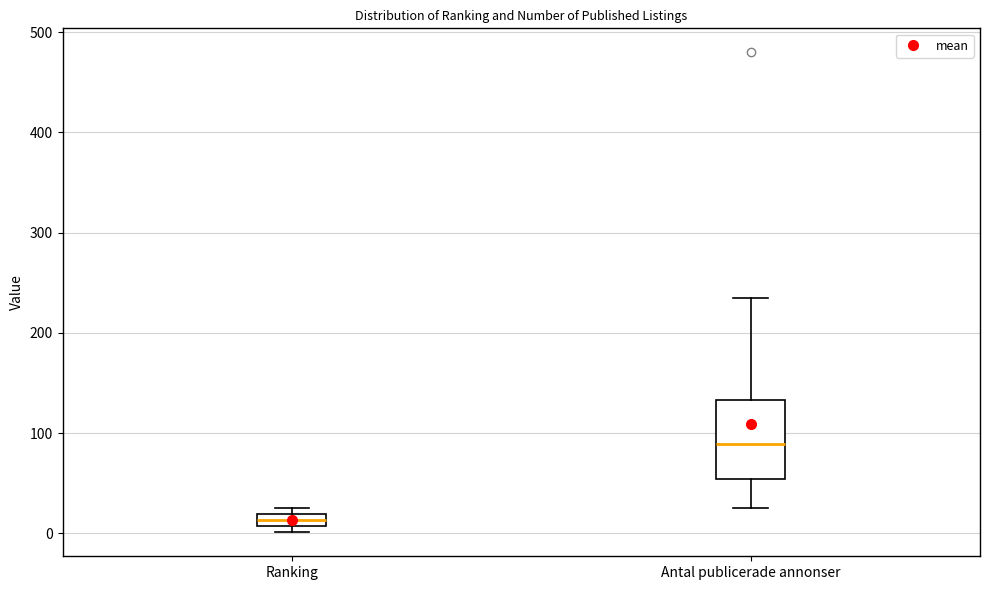

Comparing the boxes themselves (not the whiskers), which one is the tallest?

Antal publicerade annonser